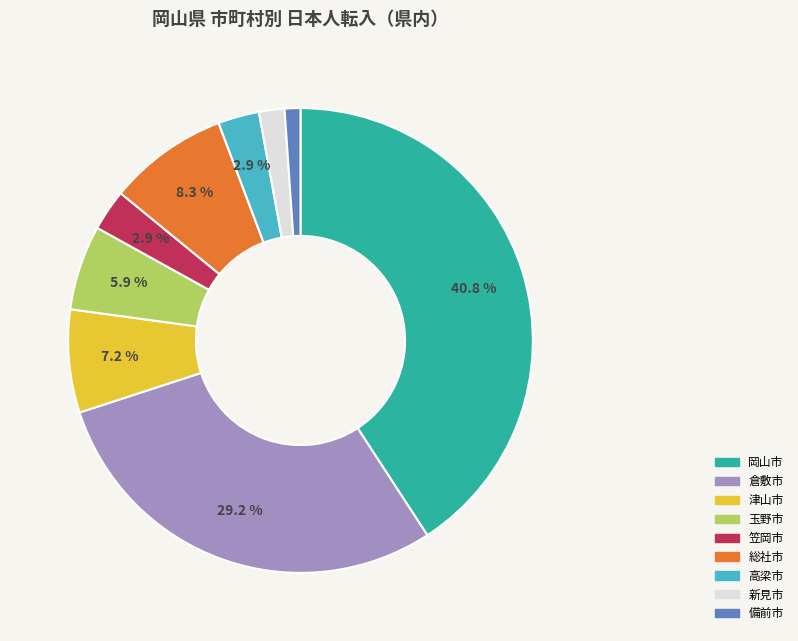

To the nearest percent, what is the combined percentage of 新見市 and 玉野市?

8%